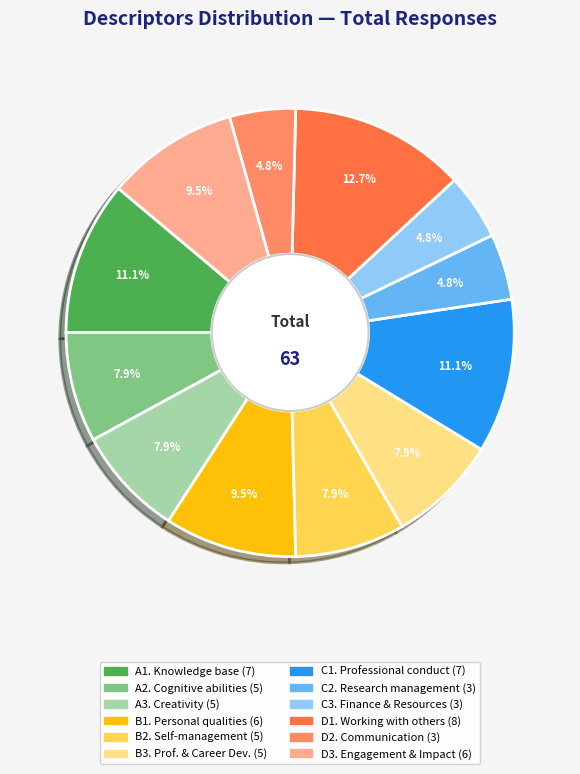

Does any single category account for the majority?

No